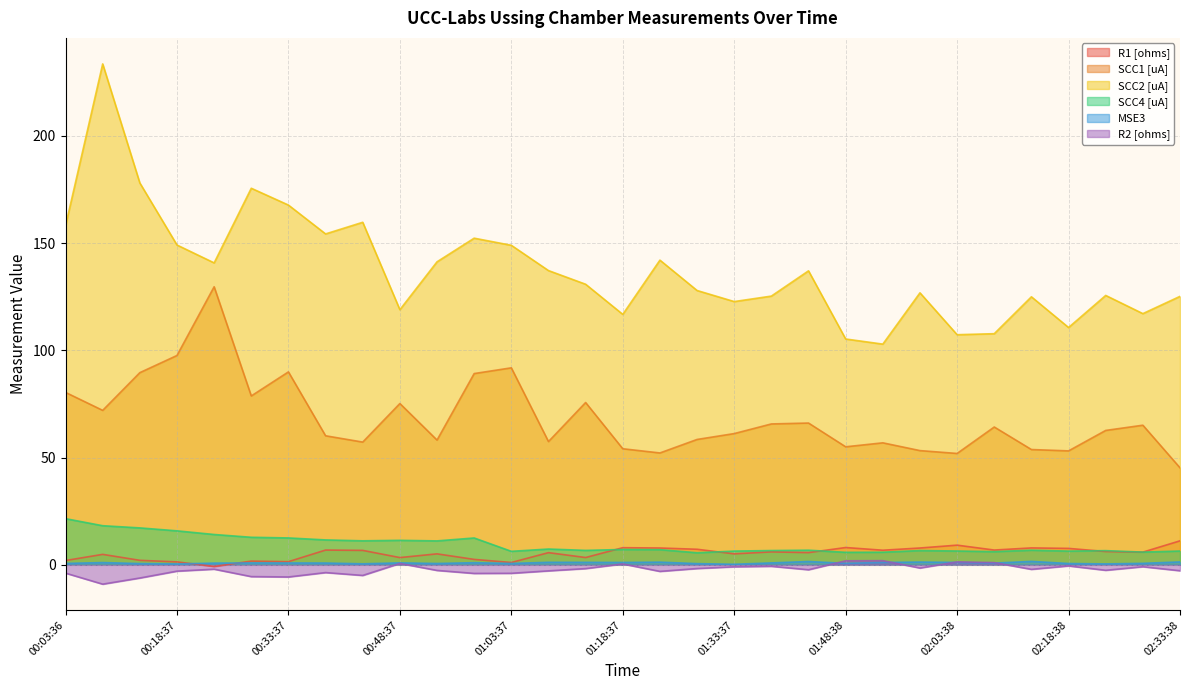

True or false: SCC1 [uA] and R1 [ohms] intersect in this chart.

False